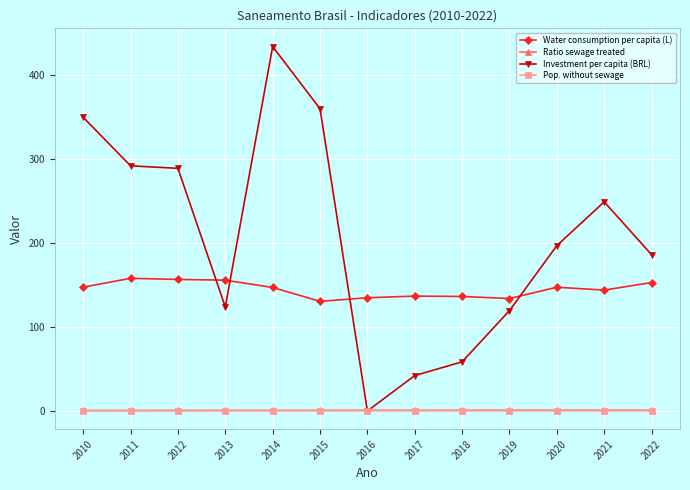

What is the lowest value of the Water consumption per capita (L) series?

130.4